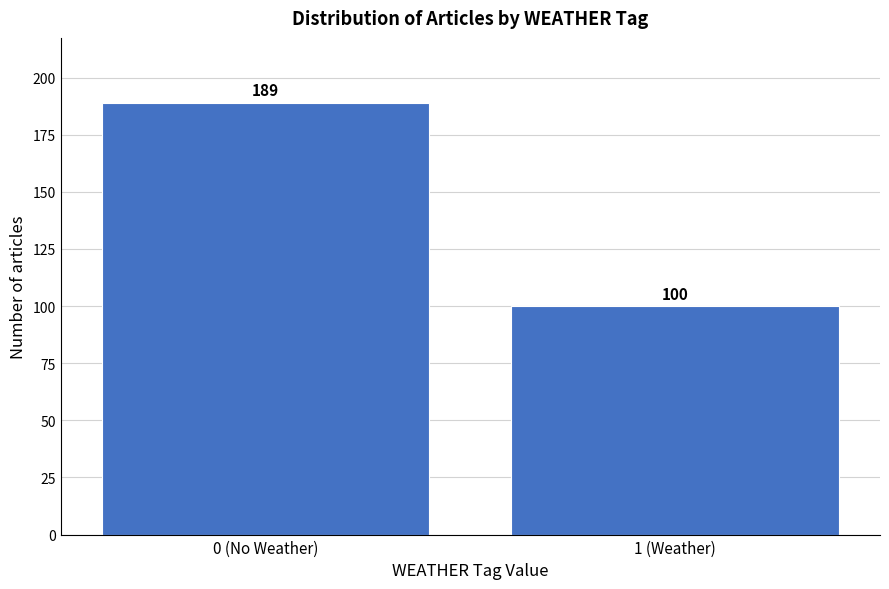

Reading left to right, list all the values displayed in this chart.

0 (No Weather)=189	1 (Weather)=100